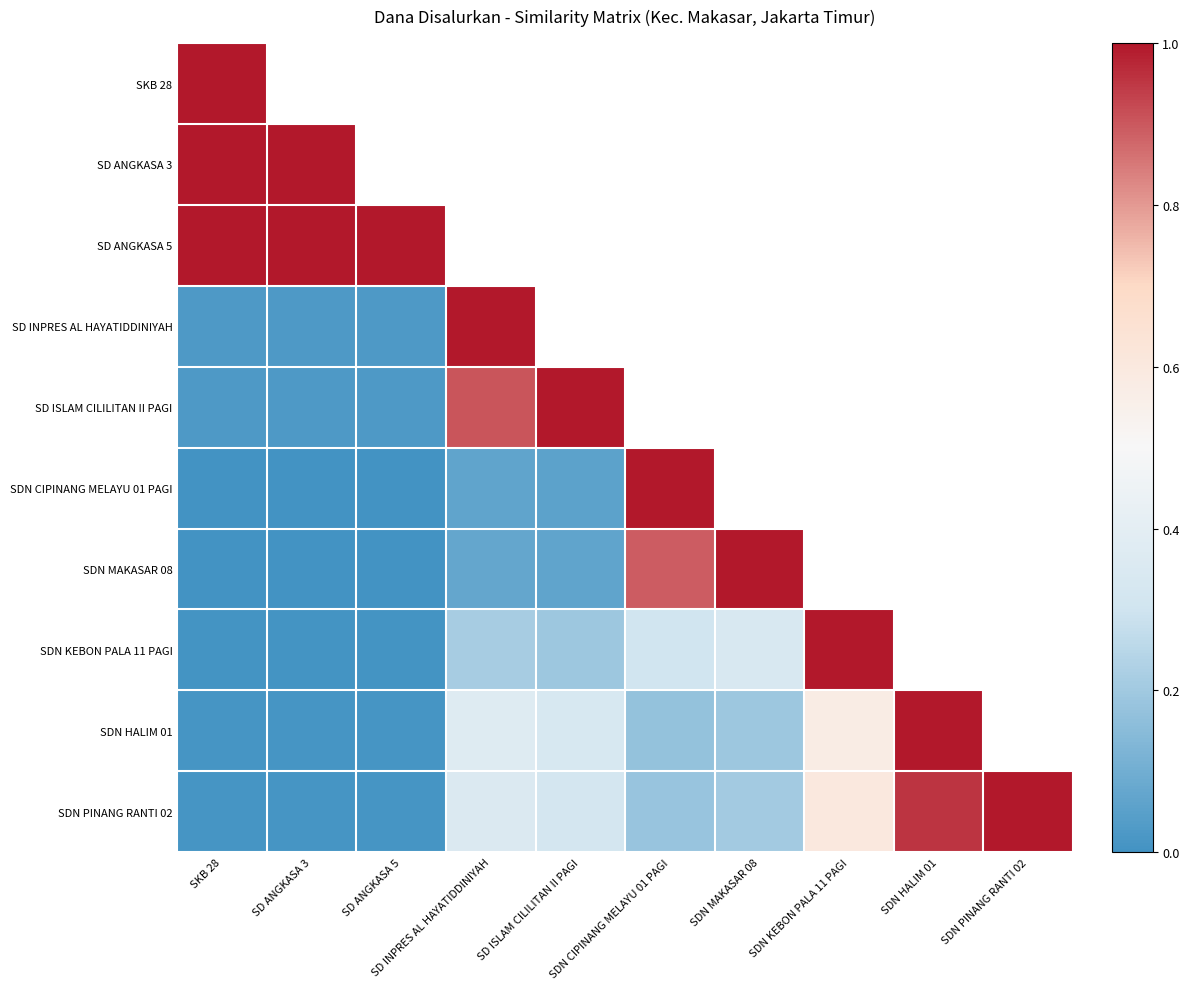

Between SD ISLAM CILILITAN II PAGI and SDN PINANG RANTI 02, which series saw the biggest shift?

SDN PINANG RANTI 02